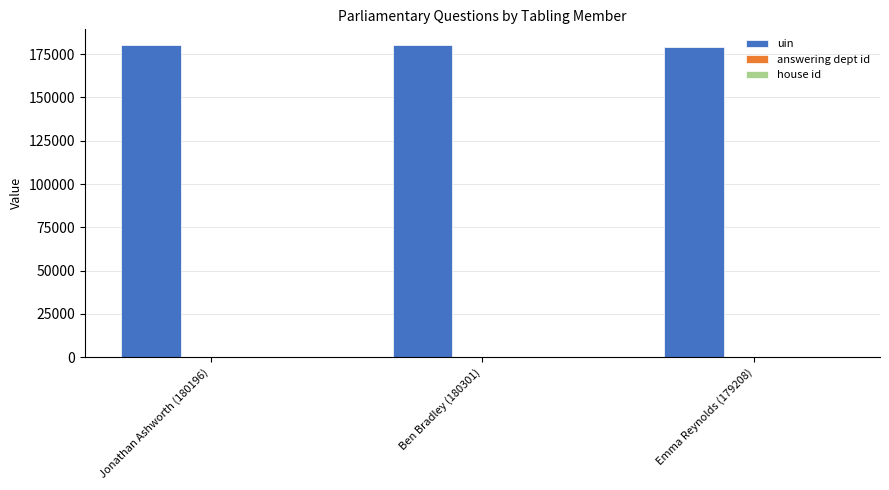

How many groups of bars are there?

3